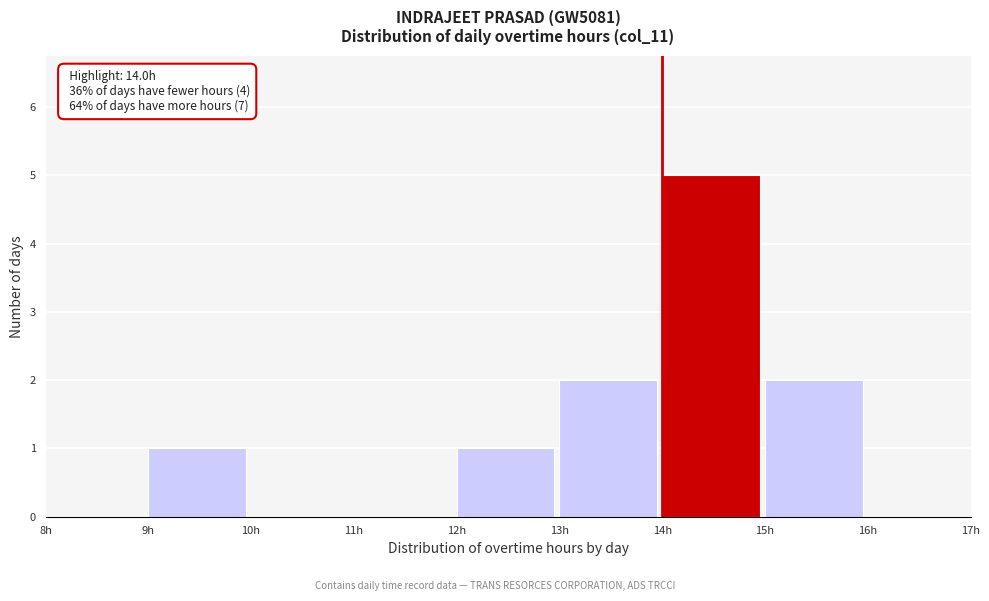

Over which range of the x-axis is the bar tallest?

14 to 15